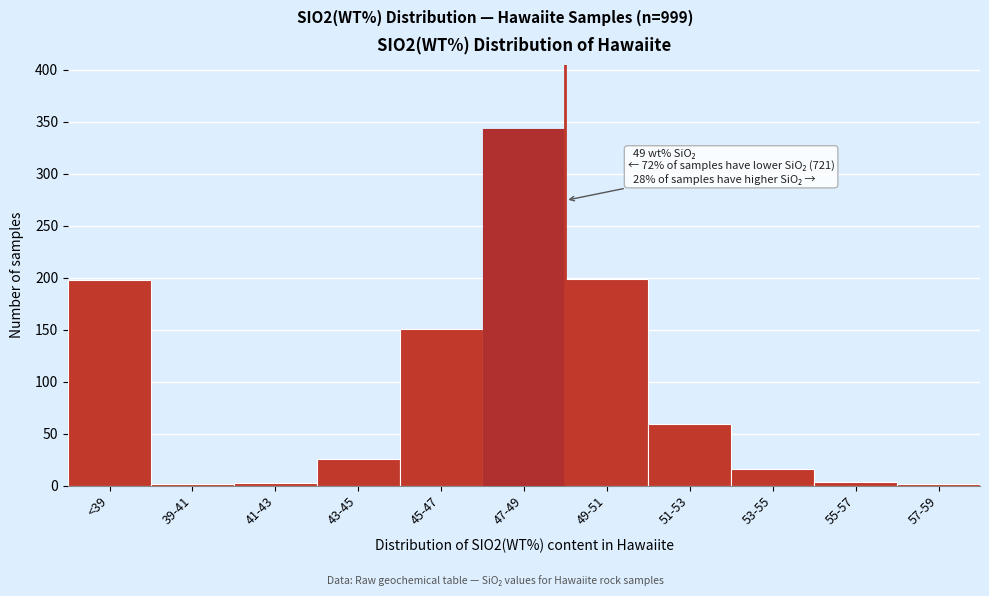

What is the sum of all values?

999